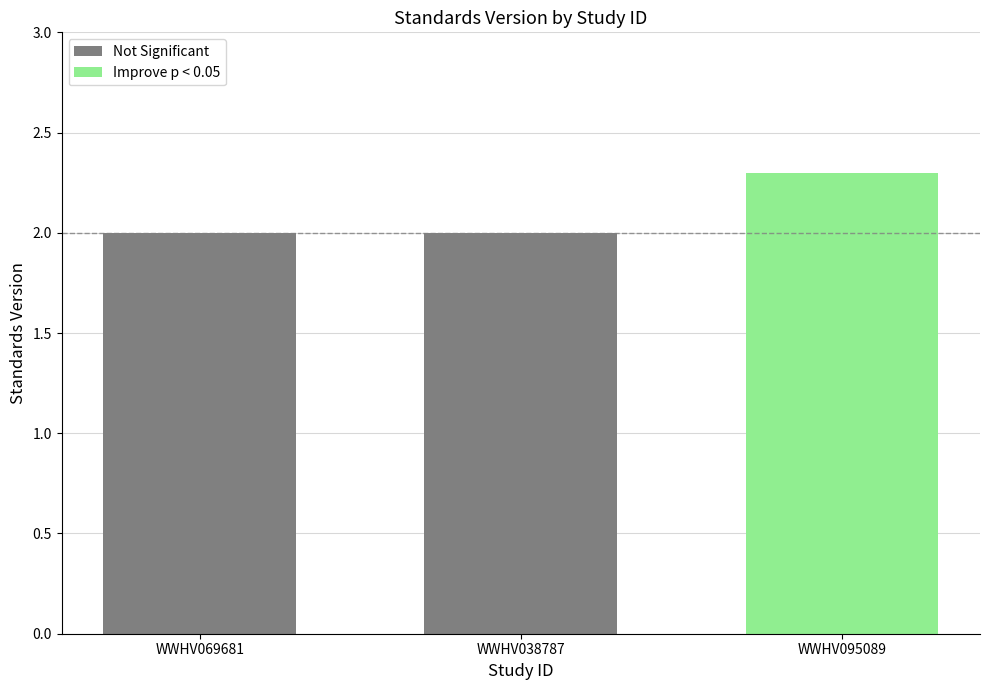

What is the smallest value displayed?

2.0